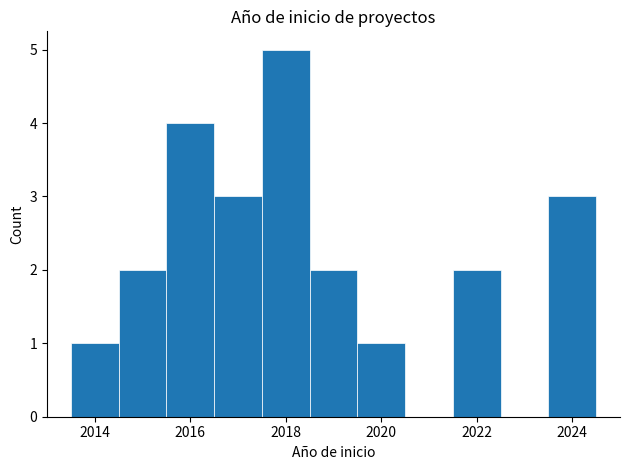

Reading left to right, transcribe this chart: for each bar, give the range it covers on the x-axis and its height. Neither the bar edges nor the heights are printed on the chart, so give them approximately, as read against the axes.

2013.5 to 2014.5: 1
2014.5 to 2015.5: 2
2015.5 to 2016.5: 4
2016.5 to 2017.5: 3
2017.5 to 2018.5: 5
2018.5 to 2019.5: 2
2019.5 to 2020.5: 1
2020.5 to 2021.5: 0
2021.5 to 2022.5: 2
2022.5 to 2023.5: 0
2023.5 to 2024.5: 3